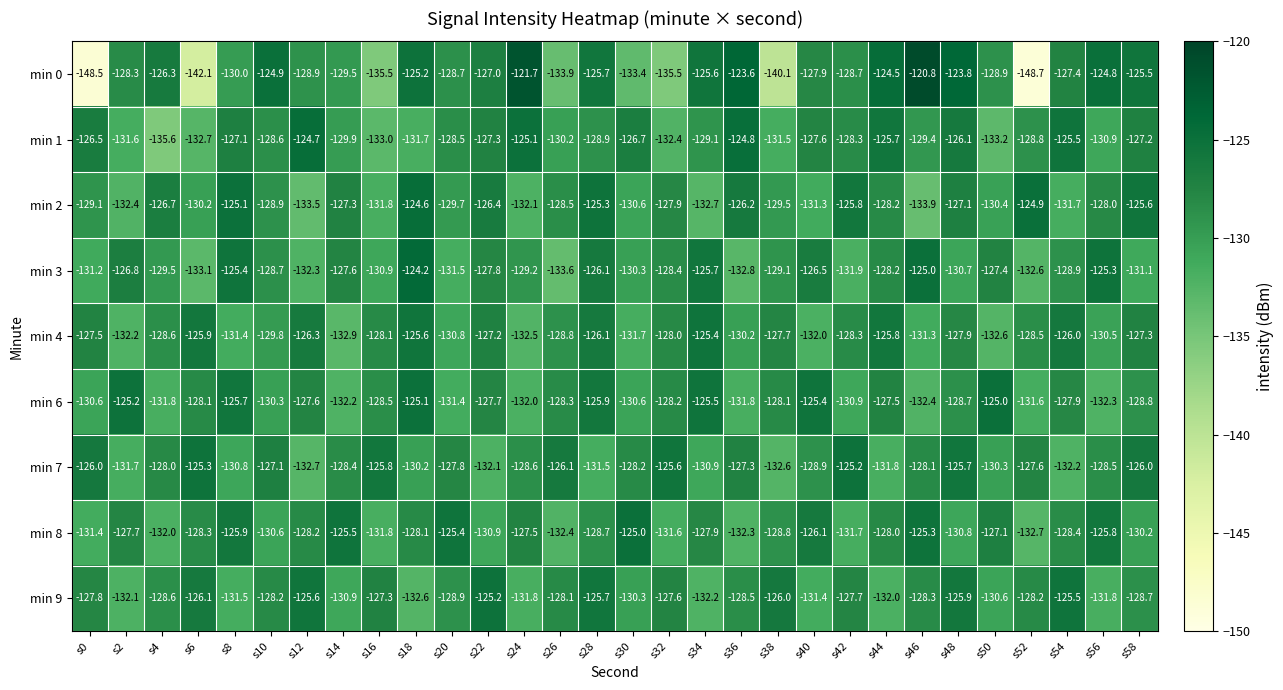

What is the difference between the second highest and second lowest values in the min 3 series?

8.1